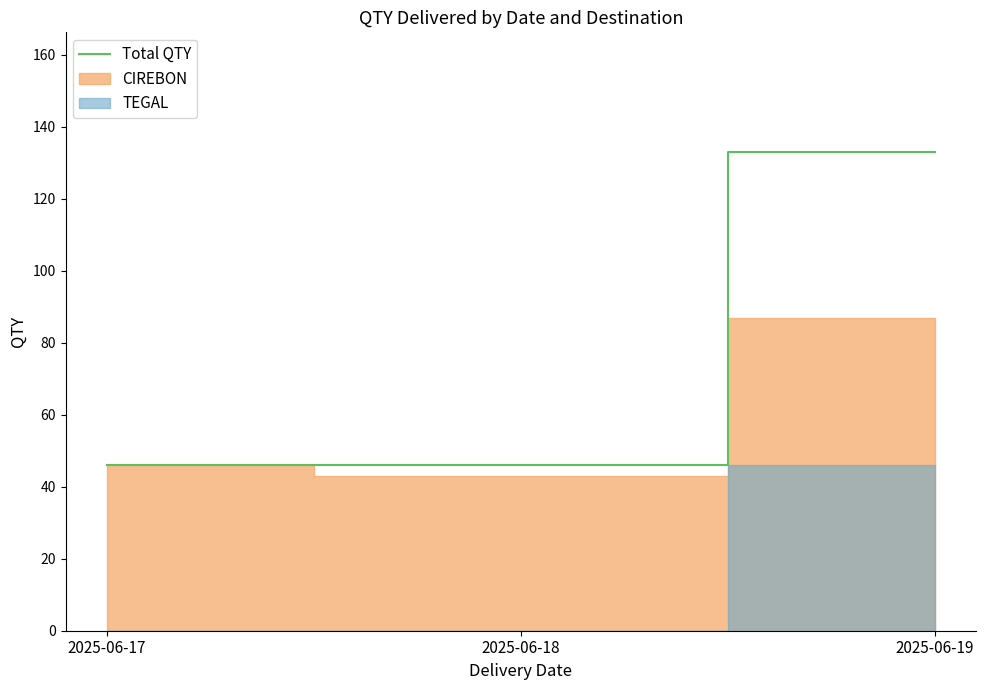

What is the sum of the values at 2025-06-18 and 2025-06-17?

92